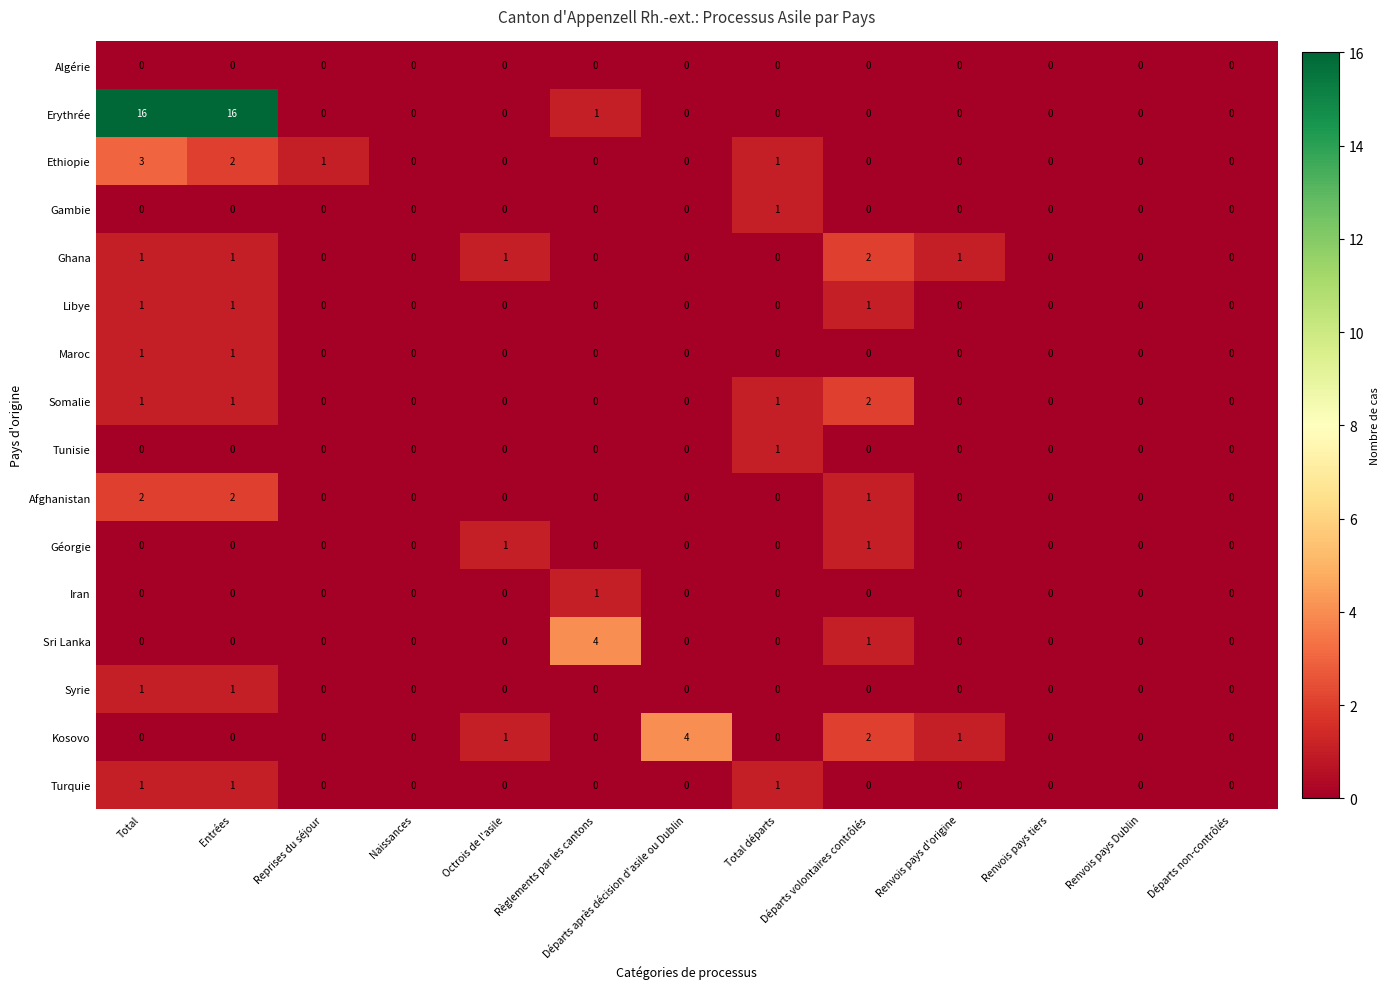

Where is Erythrée nearest to the value 8?

Règlements par les cantons